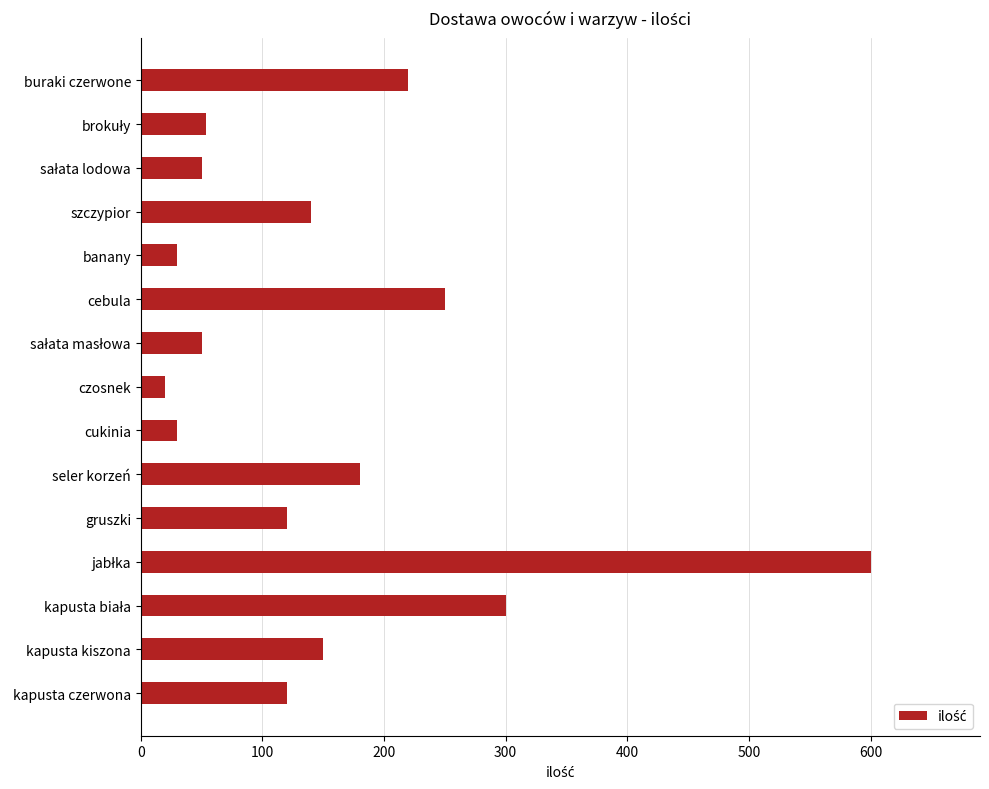

The chart shows a value of 355 at cebula. True or false?

False